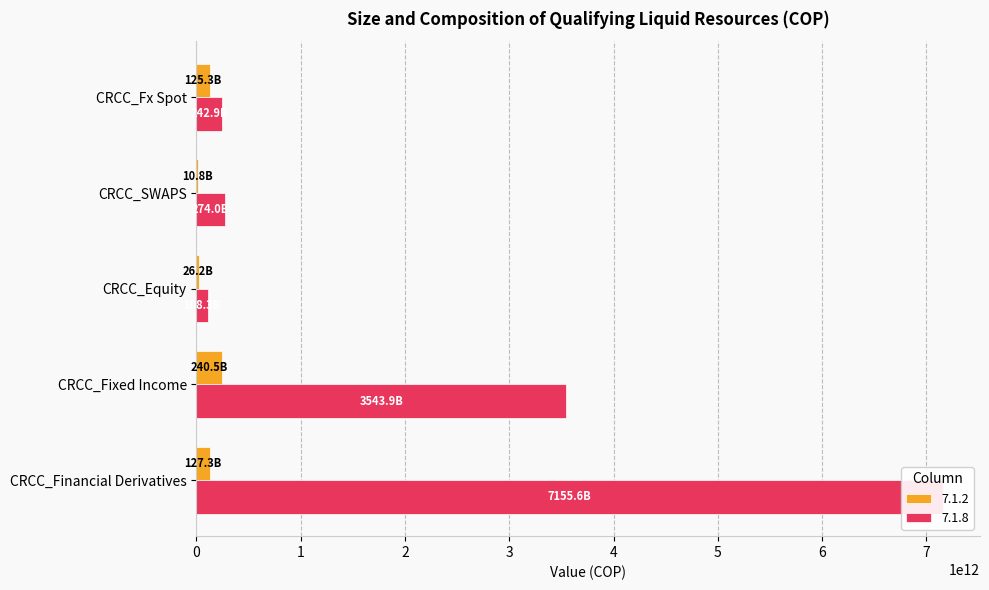

What is the value of the 7.1.2 bar at the 2nd from the left?

240530137309.3